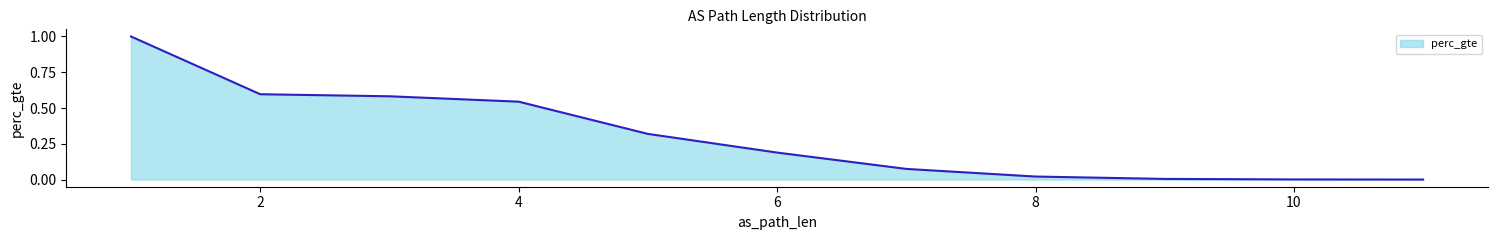

What is the difference between the maximum and minimum values?

1.0